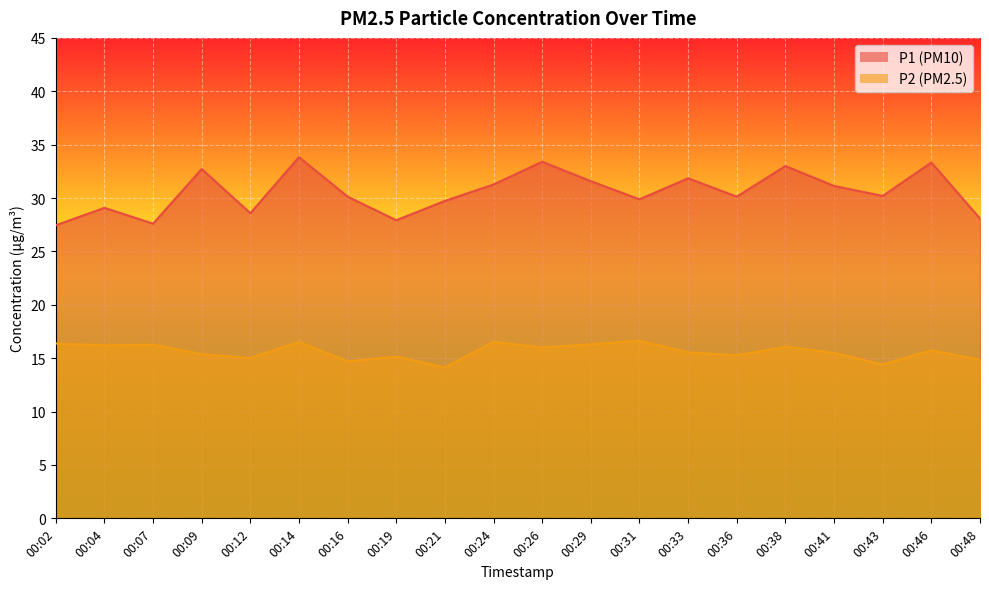

Rank the series by their average value, from highest to lowest.

P1, P2